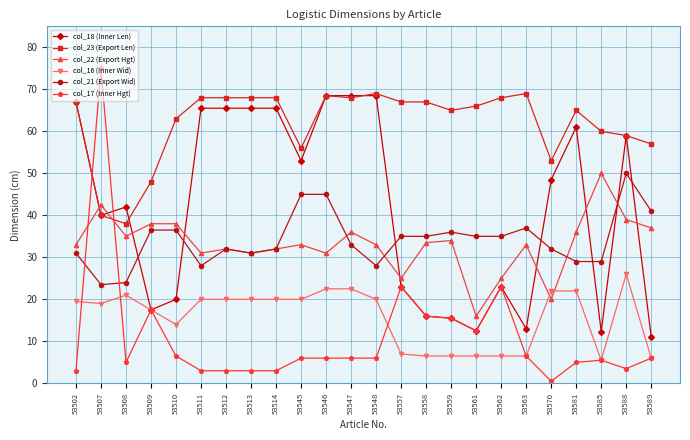

What is the spread (max minus min) of values at 53547?

62.5